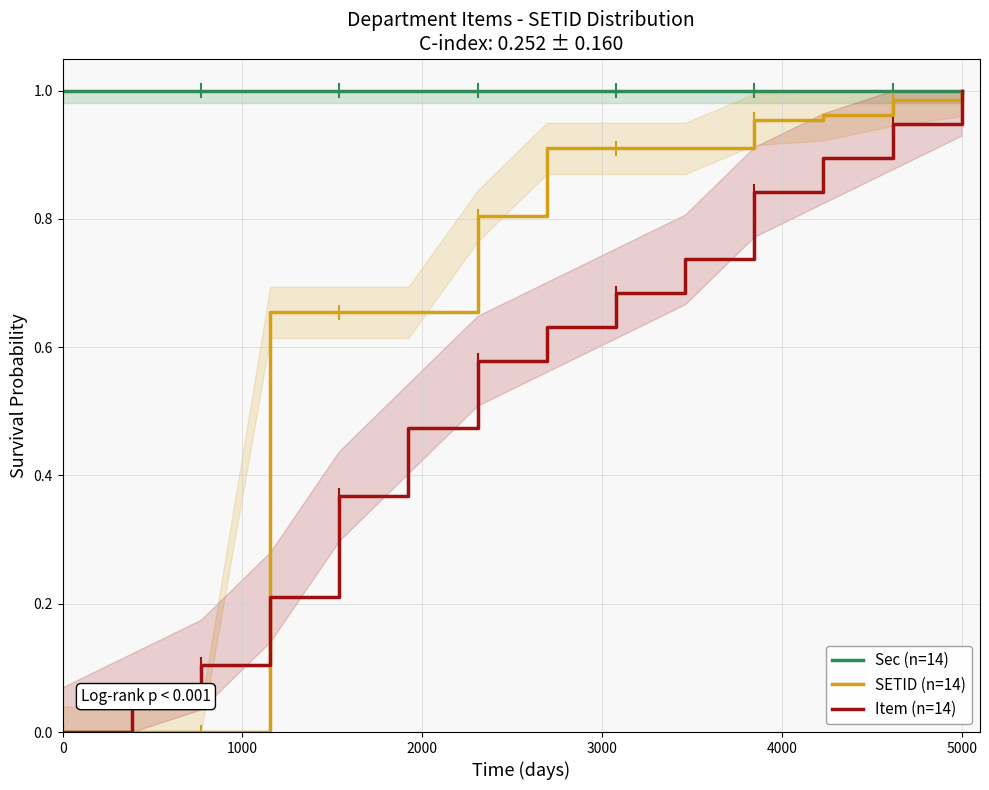

How many data points in SETID (n=14) are above 0?

11